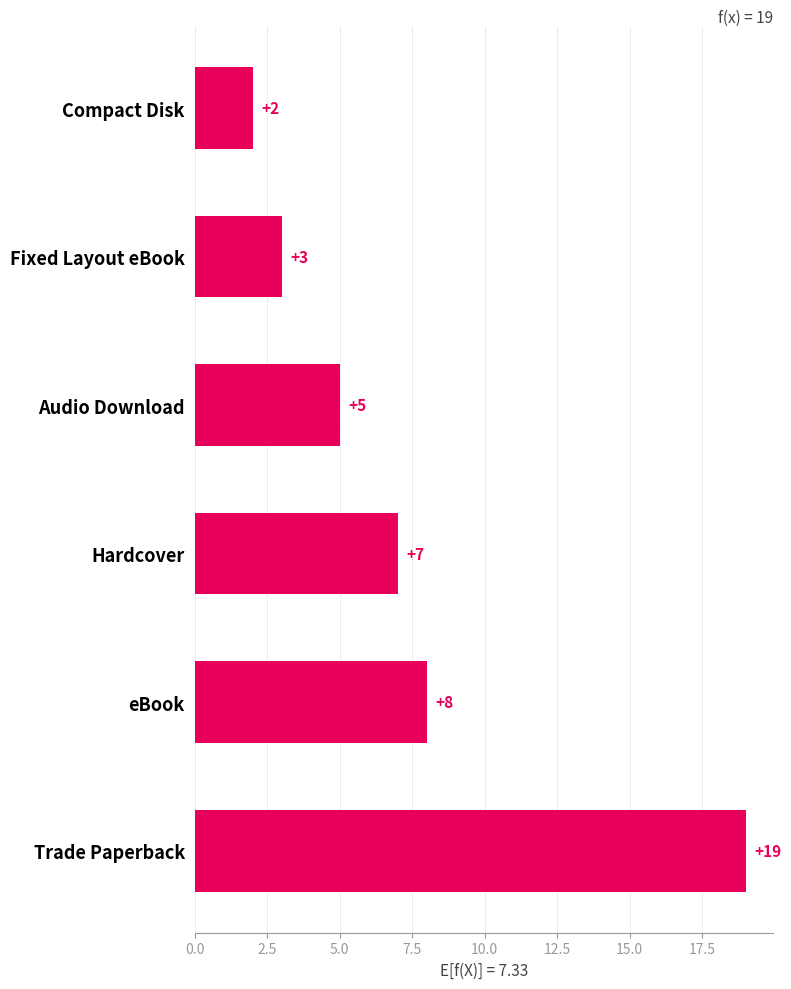

What is the change in value from eBook to Audio Download?

-3